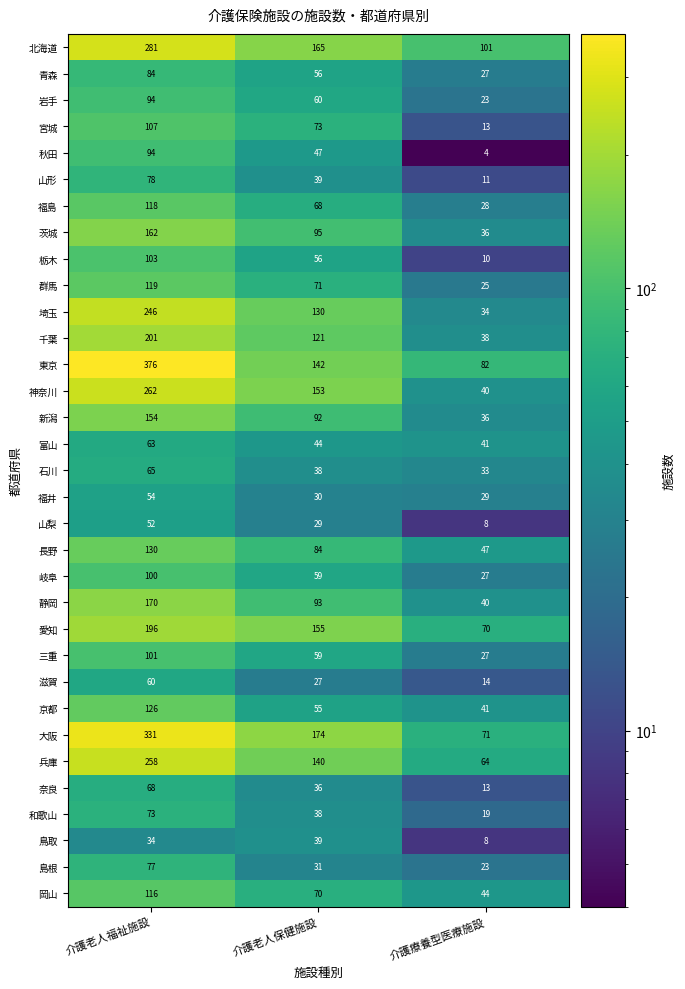

What is the average value of the 三重 series?

62